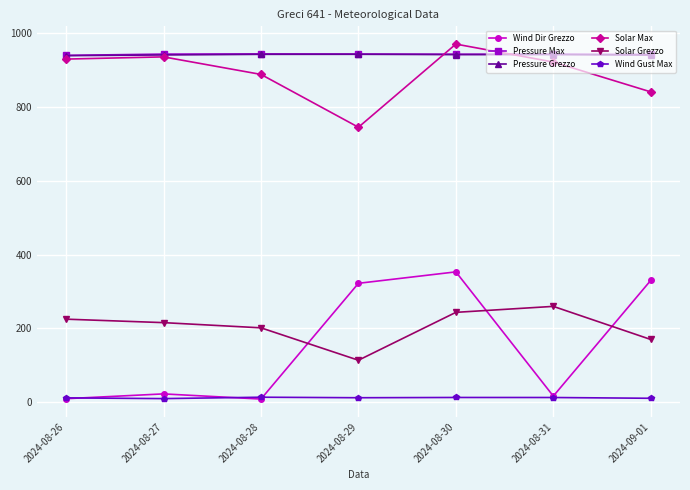

True or false: Pressure Max and Wind Gust Max cross at least once.

False